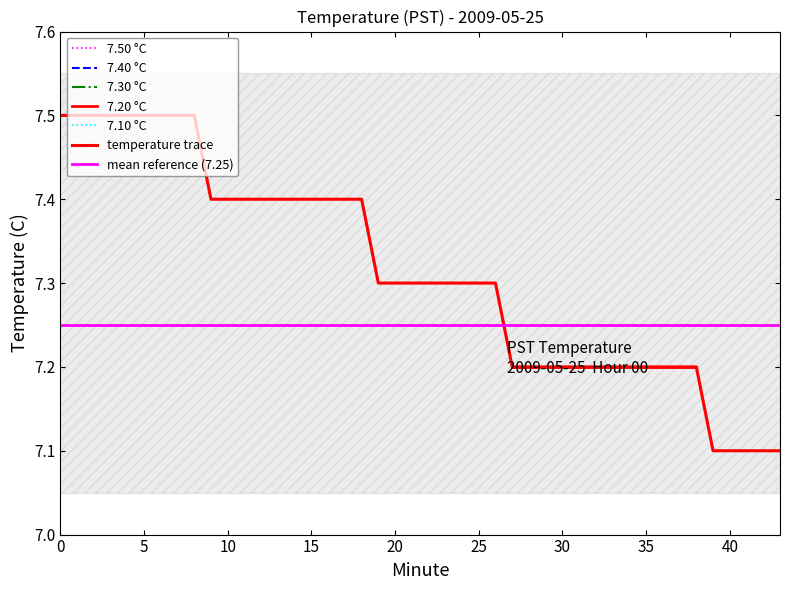

Is the value of 7.50 at 2 greater than the value of 7.30 at 5?

Yes